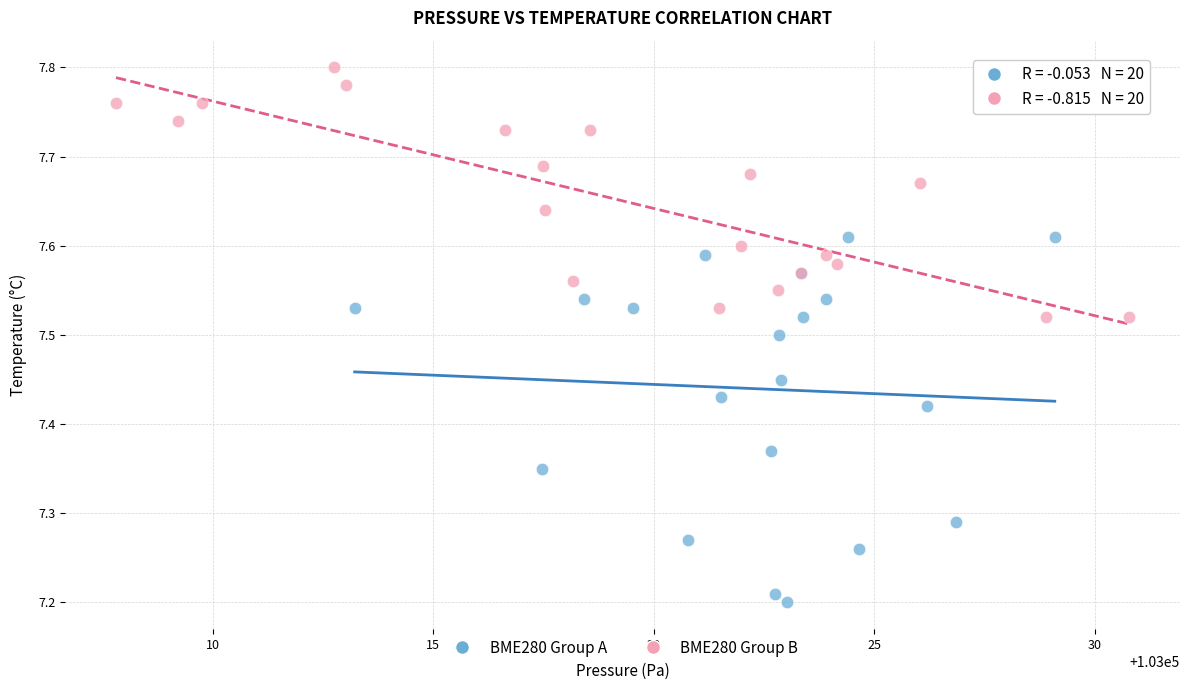

Which series contains the highest Y value?

BME280 Group B